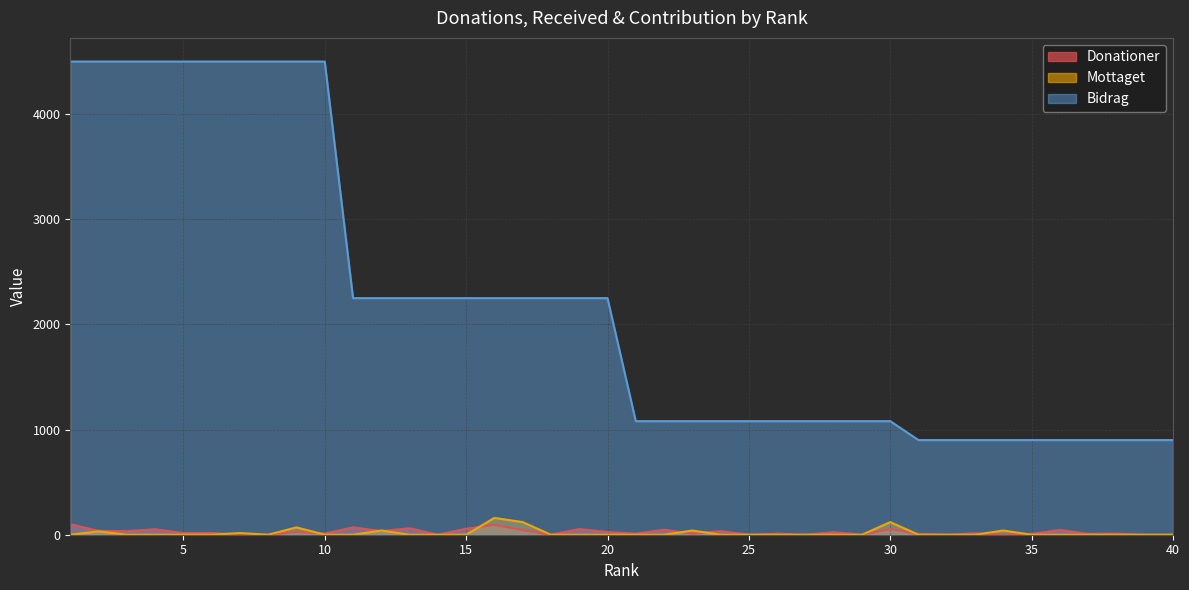

Reading left to right, extract all data points from this chart.

Donationer: 1=100	2=36	3=34	4=52	5=16	6=16	7=0	8=0	9=28	10=11	11=70	12=34	13=62	14=0	15=57	16=94	17=44	18=0	19=54	20=26	21=10	22=48	23=10	24=34	25=0	26=10	27=0	28=24	29=0	30=54	31=8	32=0	33=13	34=0	35=8	36=46	37=8	38=10	39=0	40=0
Mottaget: 1=0	2=32	3=0	4=0	5=0	6=0	7=16	8=0	9=70	10=0	11=0	12=40	13=0	14=0	15=0	16=160	17=120	18=0	19=0	20=0	21=0	22=0	23=40	24=0	25=0	26=0	27=0	28=0	29=0	30=120	31=0	32=0	33=0	34=40	35=0	36=0	37=0	38=0	39=0	40=0
Bidrag: 1=4500	2=4500	3=4500	4=4500	5=4500	6=4500	7=4500	8=4500	9=4500	10=4500	11=2250	12=2250	13=2250	14=2250	15=2250	16=2250	17=2250	18=2250	19=2250	20=2250	21=1080	22=1080	23=1080	24=1080	25=1080	26=1080	27=1080	28=1080	29=1080	30=1080	31=900	32=900	33=900	34=900	35=900	36=900	37=900	38=900	39=900	40=900